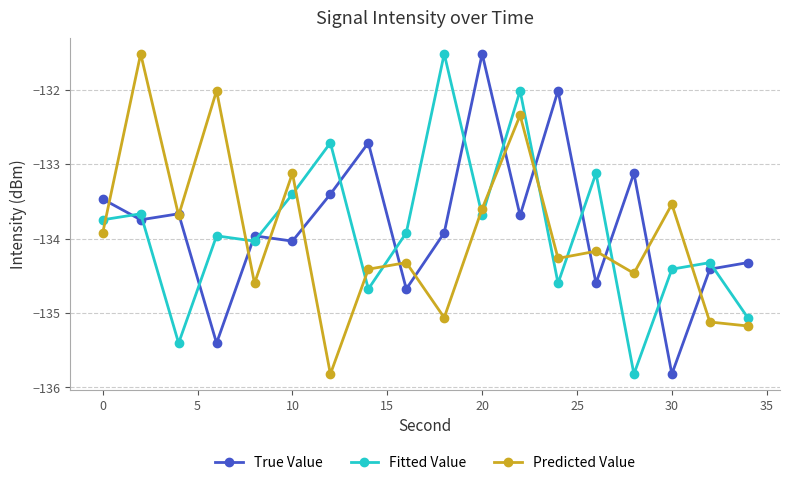

What is the greatest value displayed?

-131.5